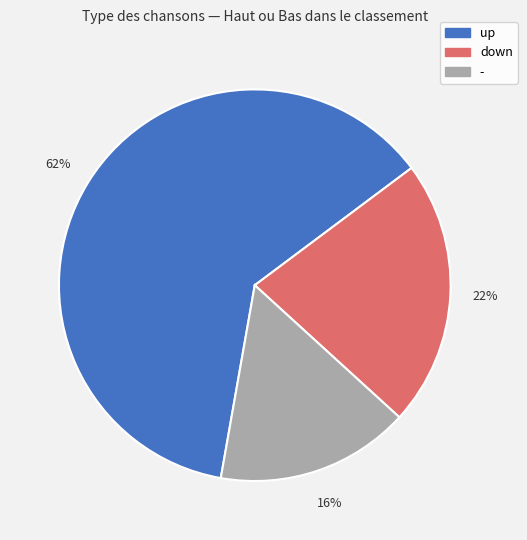

Is up the majority of the pie?

Yes